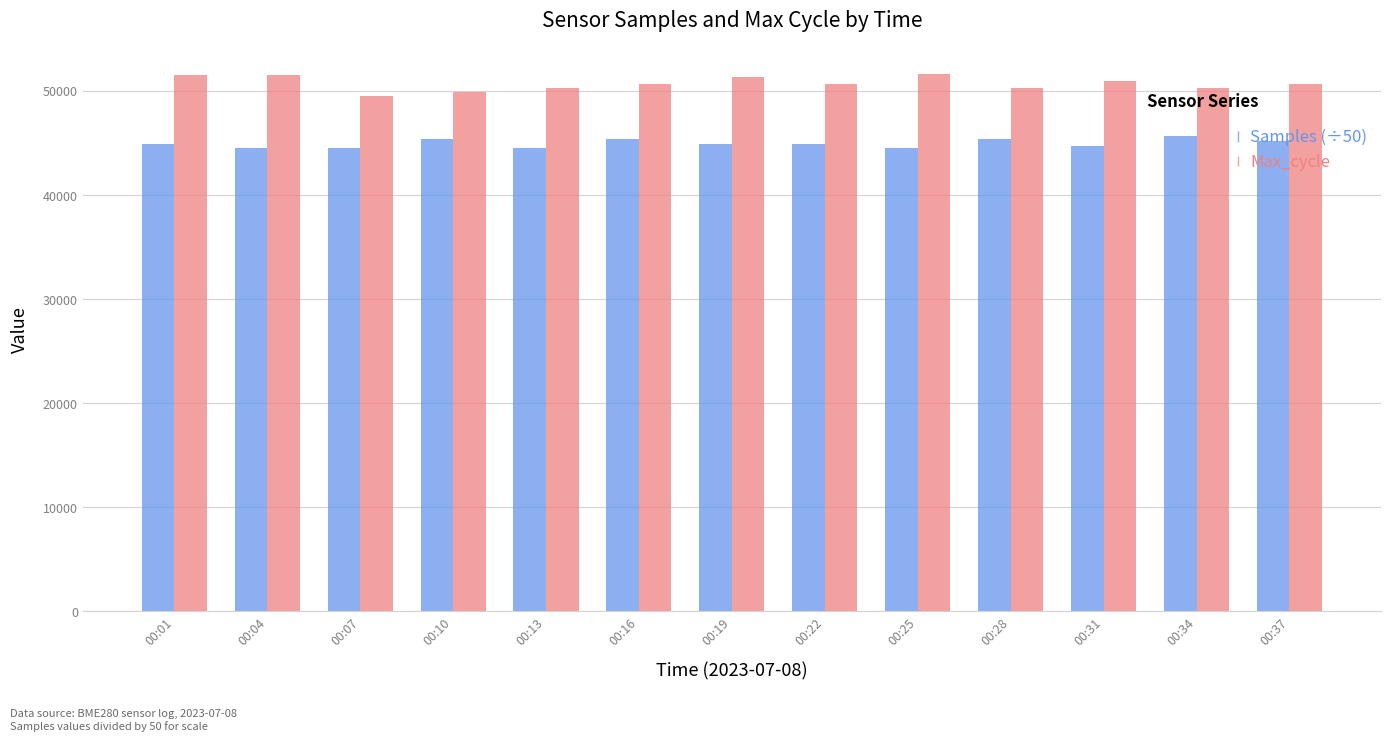

Where does the Samples (÷50) series first go above 44869?

00:01